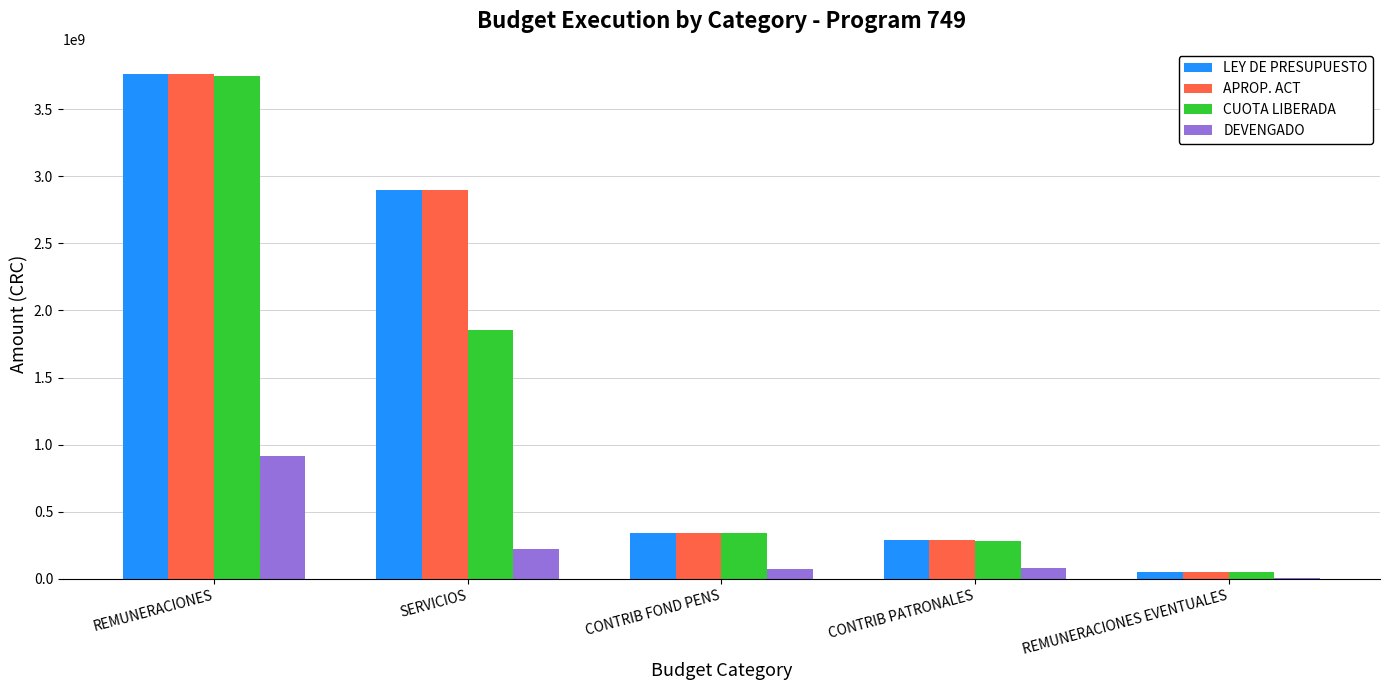

Which category has the highest value in the DEVENGADO series?

REMUNERACIONES